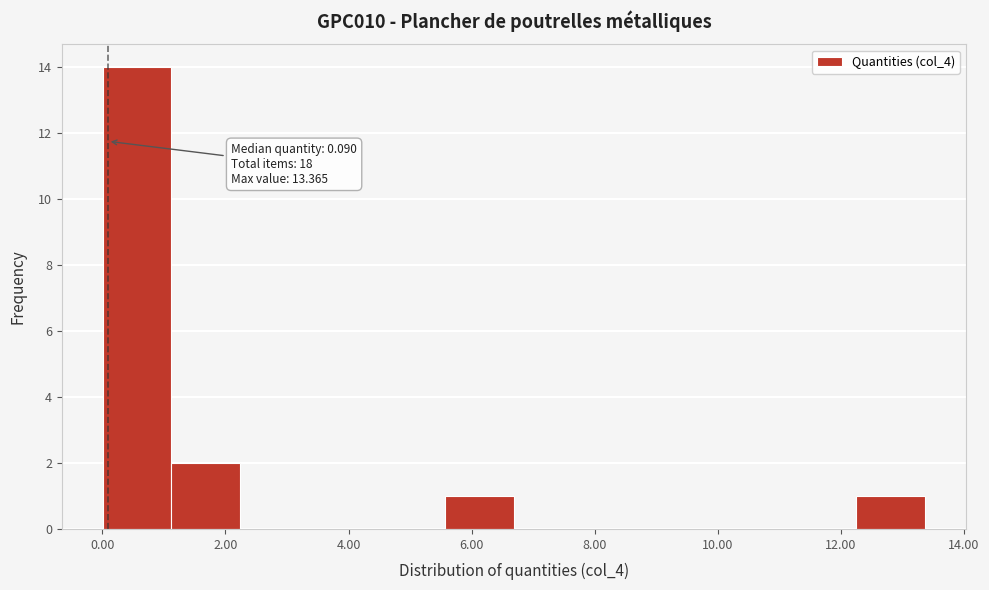

Over which range of the x-axis is the bar tallest?

0.0 to 1.2